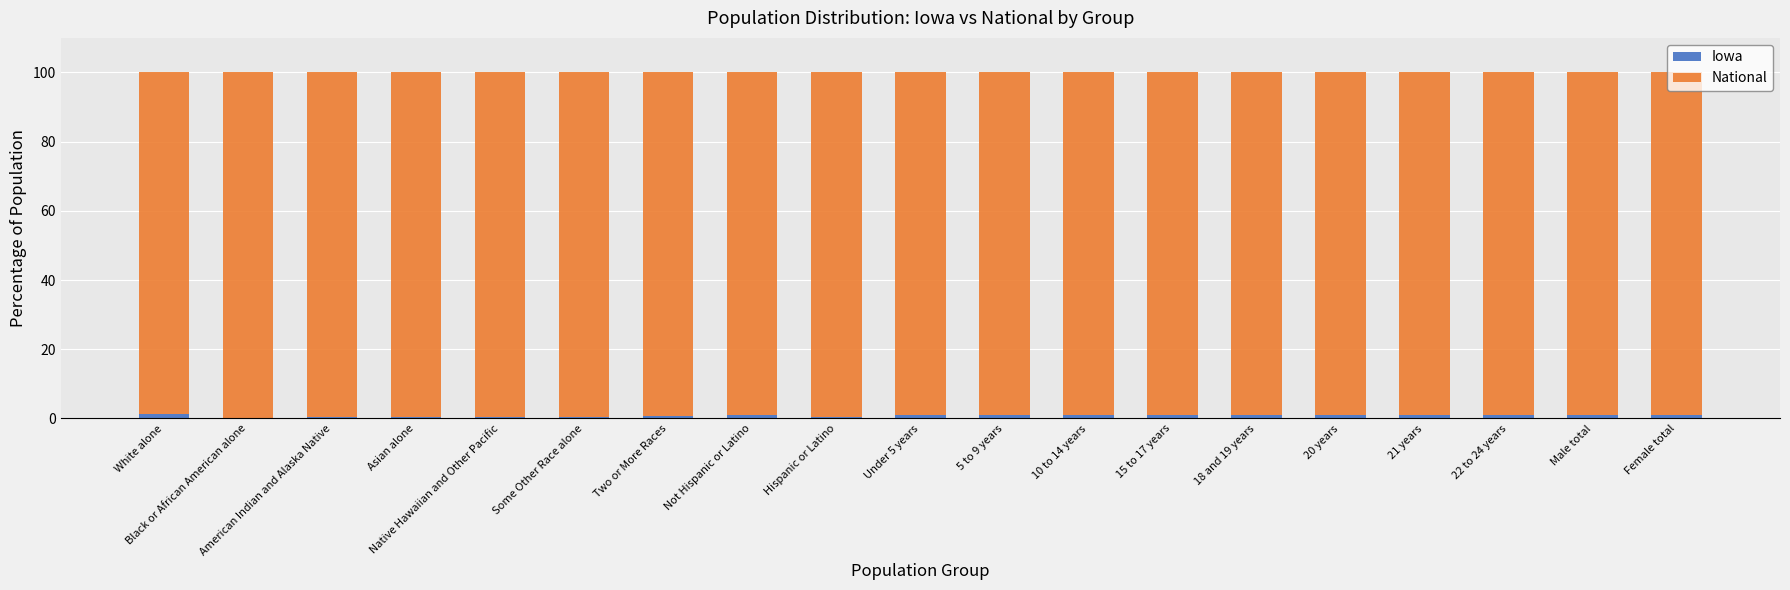

The value of Iowa at Hispanic or Latino is 0.3. True or false?

True